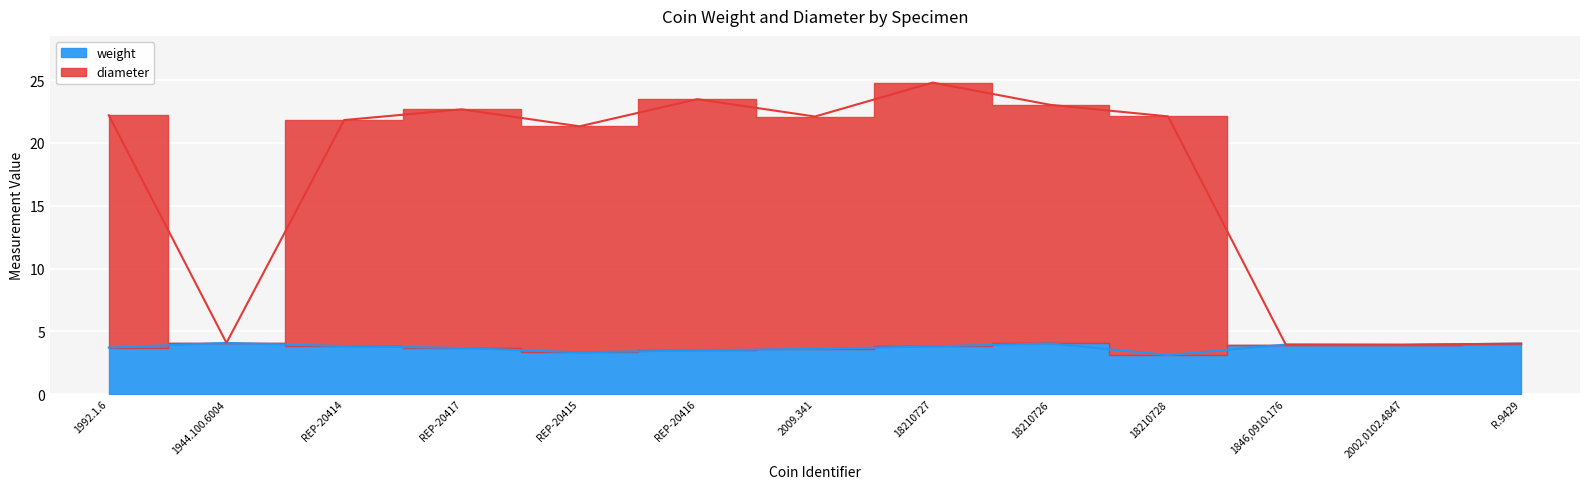

The diameter series shows 5.3 at R.9429. True or false?

False